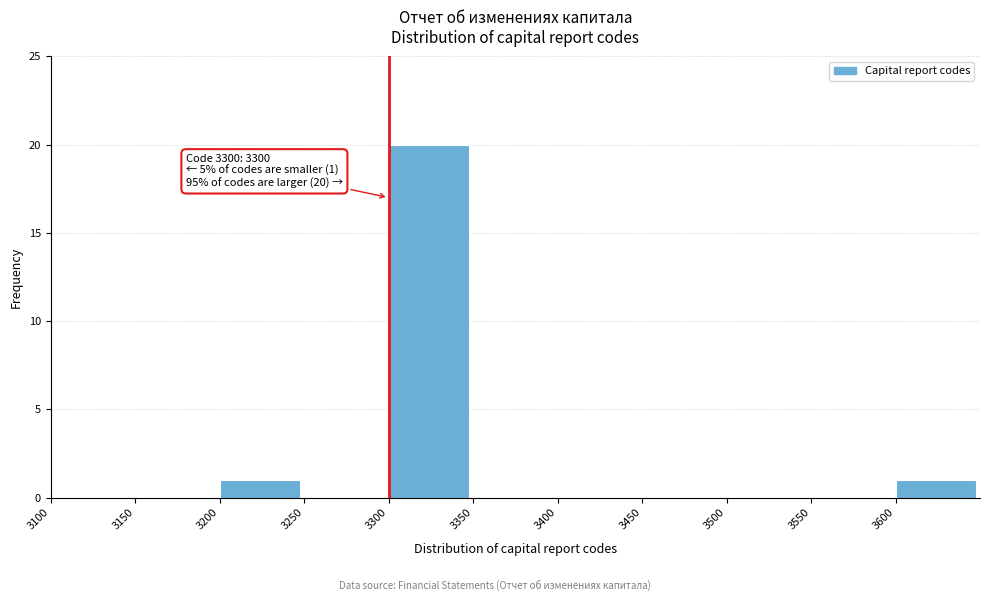

Over which range of the x-axis is the bar tallest?

3300 to 3350